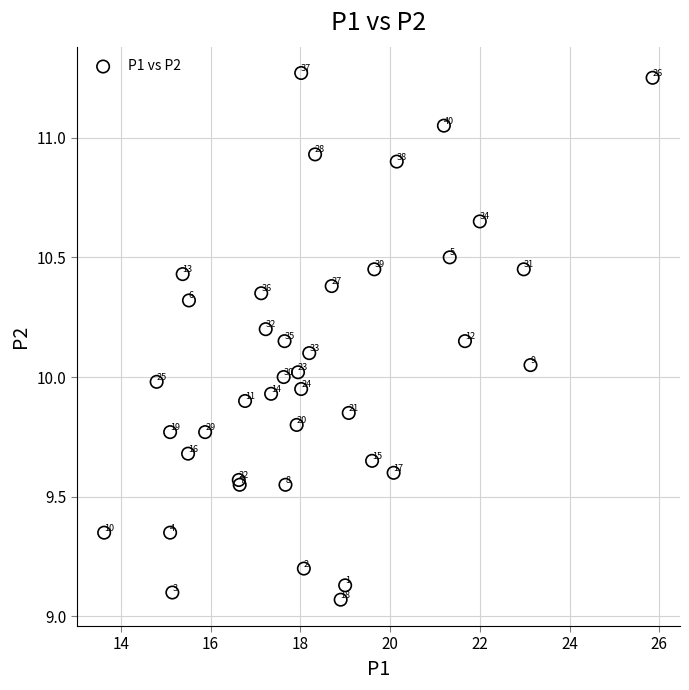

What Y value in the scatter plot is closest to 10?

10.0